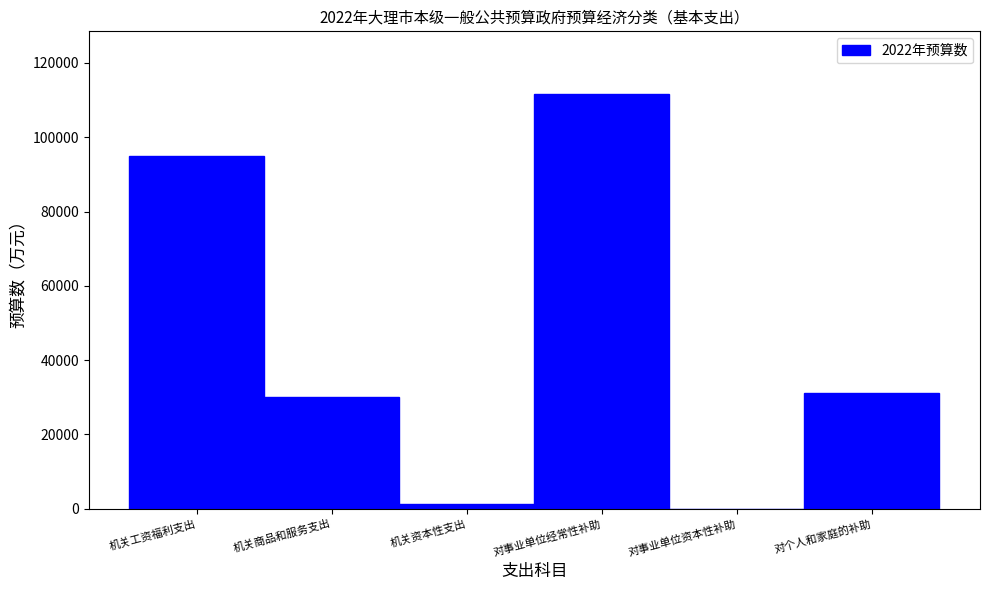

Reading right to left, transcribe all the data shown in this chart.

对个人和家庭的补助=31258	对事业单位资本性补助=25	对事业单位经常性补助=111761	机关资本性支出=1339	机关商品和服务支出=30127	机关工资福利支出=95026